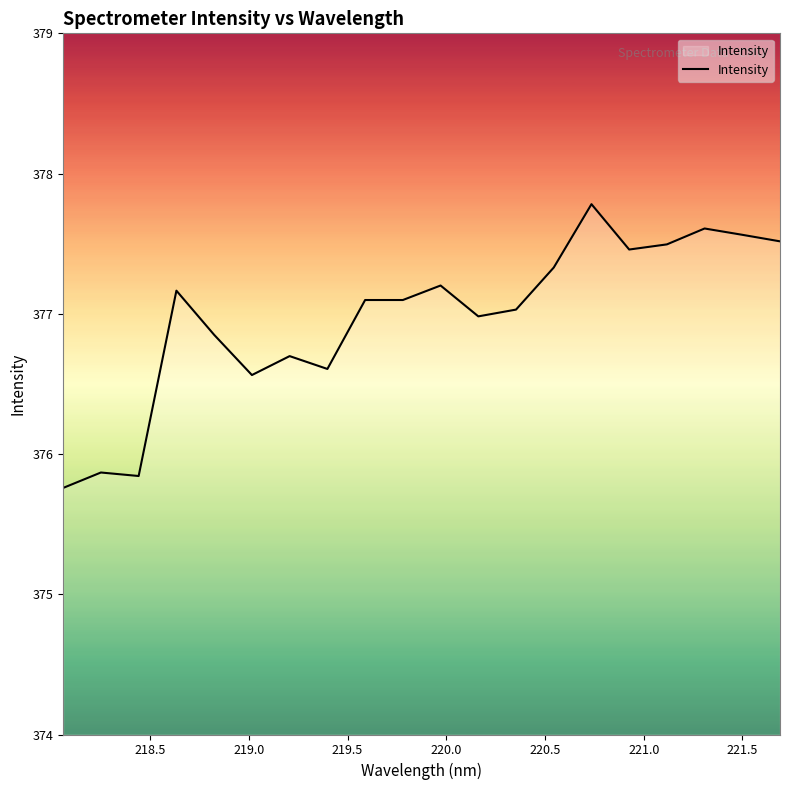

What is the difference between the maximum and minimum values?

2.0